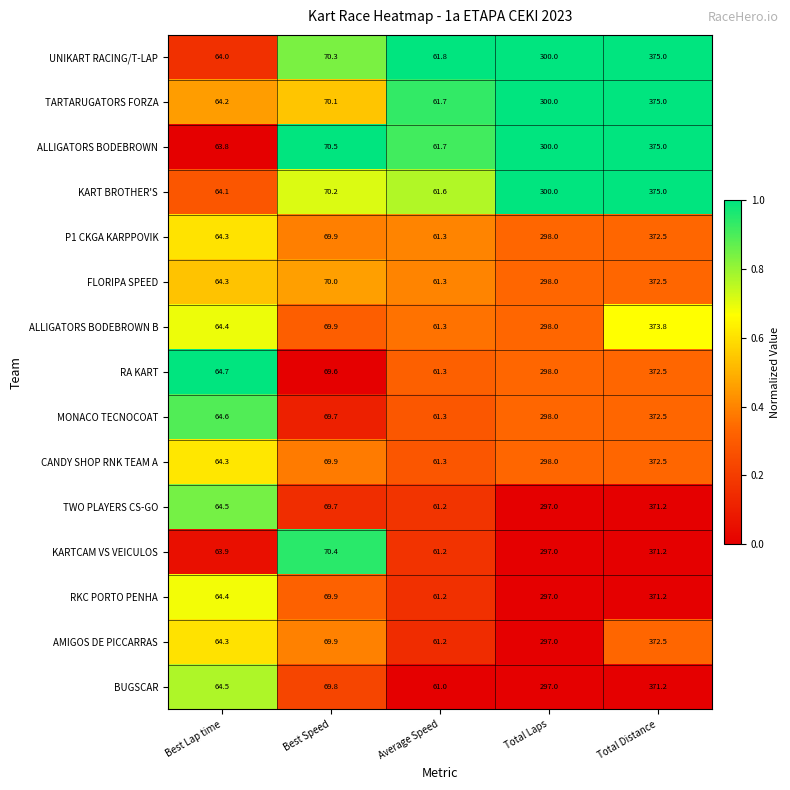

At which category is the sum across all series the highest?

Total Distance